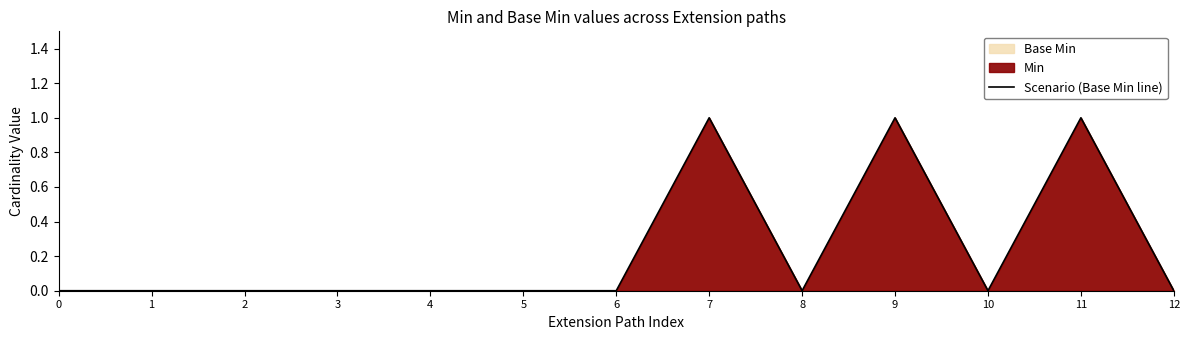

How many points are higher than both their immediate neighbors (excluding endpoints)?

3